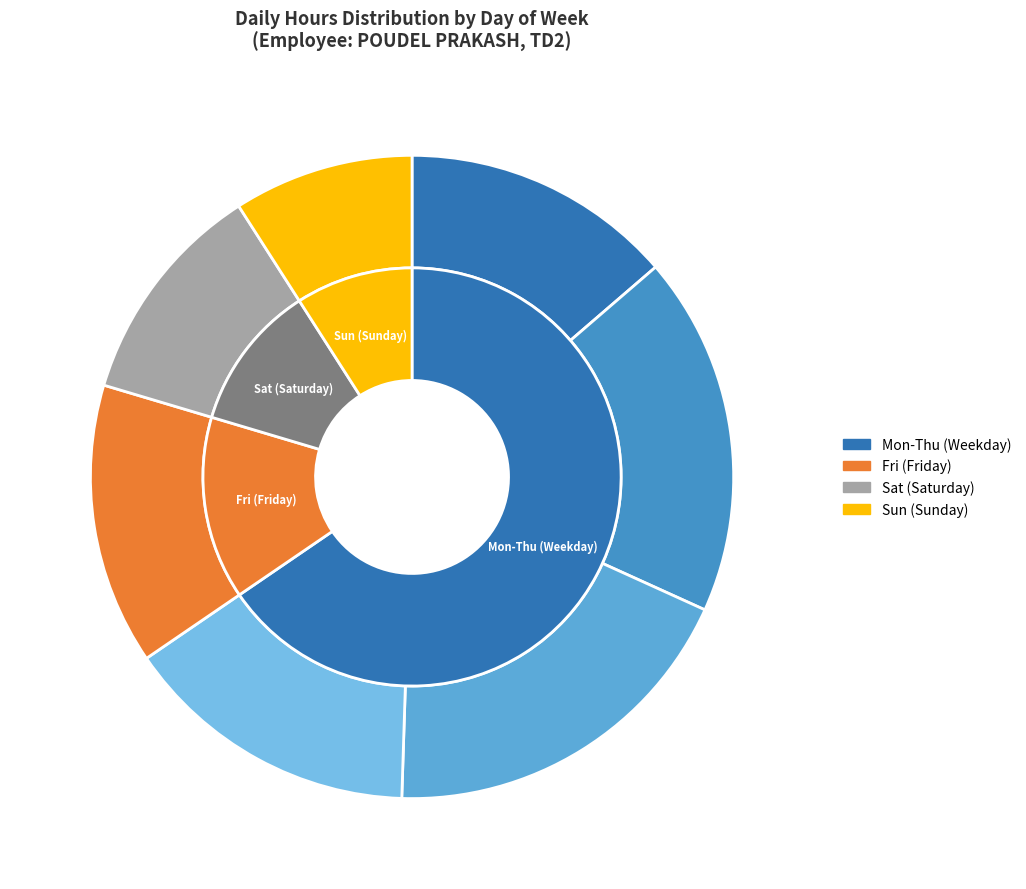

Count the number of slices in the pie.

7